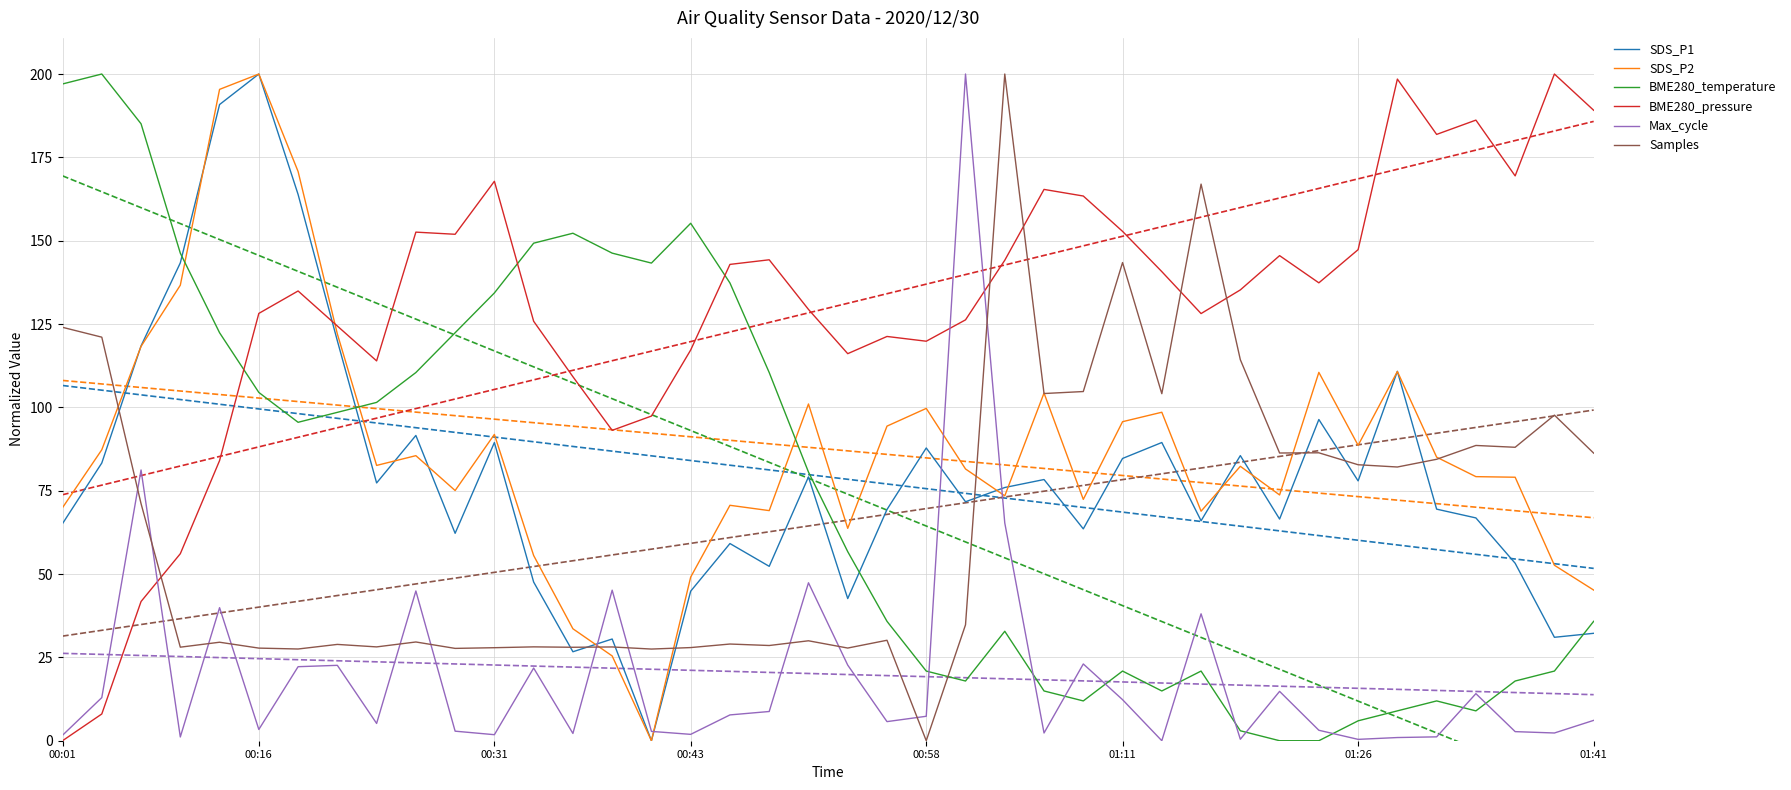

Reading left to right, what are all the values shown in this chart?

SDS_P1: 65.1	83.3	118.4	143.3	190.8	200.0	163.9	120.0	77.3	91.6	62.2	89.5	47.6	26.7	30.5	0.0	44.9	59.1	52.3	79.1	42.6	69.4	87.8	71.7	76.0	78.4	63.6	84.7	89.5	66.0	85.5	66.5	96.4	77.9	110.8	69.5	66.8	53.2	31.0	32.2
SDS_P2: 69.9	87.3	118.3	136.6	195.4	200.0	170.8	122.0	82.6	85.5	75.1	91.9	55.6	33.6	25.4	0.0	49.1	70.6	69.0	101.0	63.7	94.4	99.7	81.5	73.5	104.3	72.4	95.7	98.5	68.9	82.3	73.7	110.5	88.6	110.8	85.1	79.2	79.0	52.6	45.2
BME280_temperature: 197.0	200.0	185.1	146.3	122.4	104.5	95.5	98.5	101.5	110.4	122.4	134.3	149.3	152.2	146.3	143.3	155.2	137.3	110.4	80.6	56.7	35.8	20.9	17.9	32.8	14.9	11.9	20.9	14.9	20.9	3.0	0.0	0.0	6.0	9.0	11.9	9.0	17.9	20.9	35.8
BME280_pressure: 0.0	8.0	41.8	56.1	84.0	128.2	134.9	124.4	113.9	152.6	151.9	167.8	125.8	109.2	93.1	97.4	117.2	142.9	144.3	129.4	116.1	121.3	119.8	126.3	144.1	165.4	163.4	152.8	140.7	128.1	135.2	145.5	137.4	147.3	198.5	181.9	186.2	169.4	200.0	189.1
Max_cycle: 1.6	12.9	81.2	1.1	39.9	3.4	22.2	22.6	5.2	44.9	2.9	1.8	21.8	2.2	45.2	2.8	1.9	7.7	8.8	47.4	22.7	5.7	7.3	200.0	65.3	2.3	23.0	12.3	0.0	38.1	0.4	14.8	3.1	0.4	1.0	1.2	14.1	2.7	2.3	6.1
Samples: 124.0	121.1	71.1	28.1	29.5	27.8	27.5	28.9	28.1	29.6	27.7	27.9	28.2	28.0	28.1	27.5	27.9	29.0	28.6	30.0	27.8	30.1	0.0	34.8	200.0	104.2	104.7	143.4	104.1	167.0	114.3	86.3	86.4	82.8	82.1	84.4	88.6	88.0	97.7	86.3